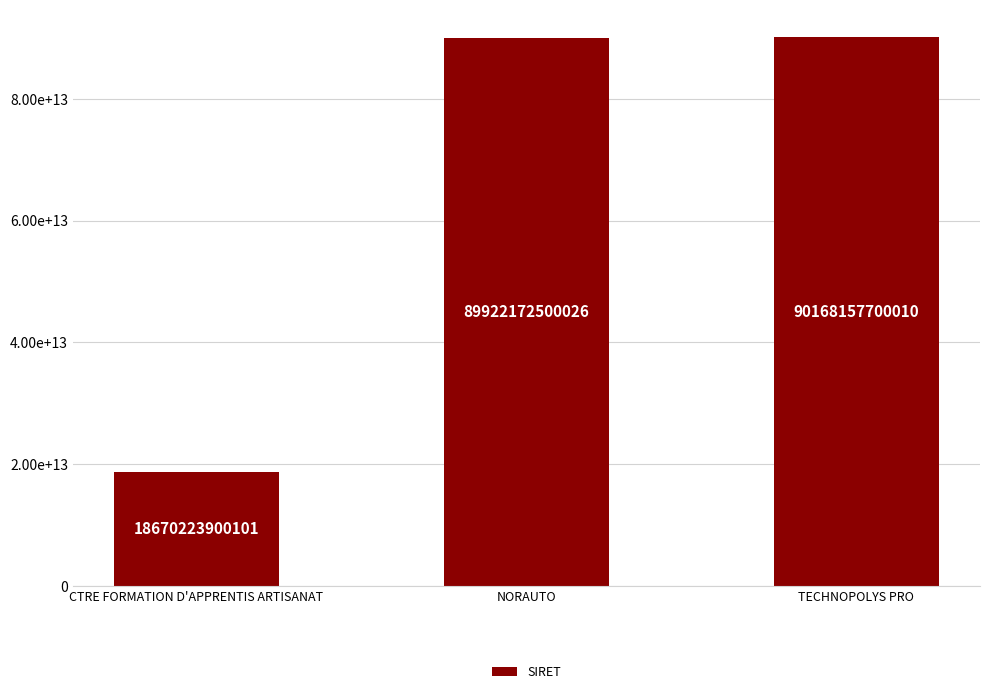

What is the difference between the values at NORAUTO and CTRE FORMATION D'APPRENTIS ARTISANAT?

71251948599925